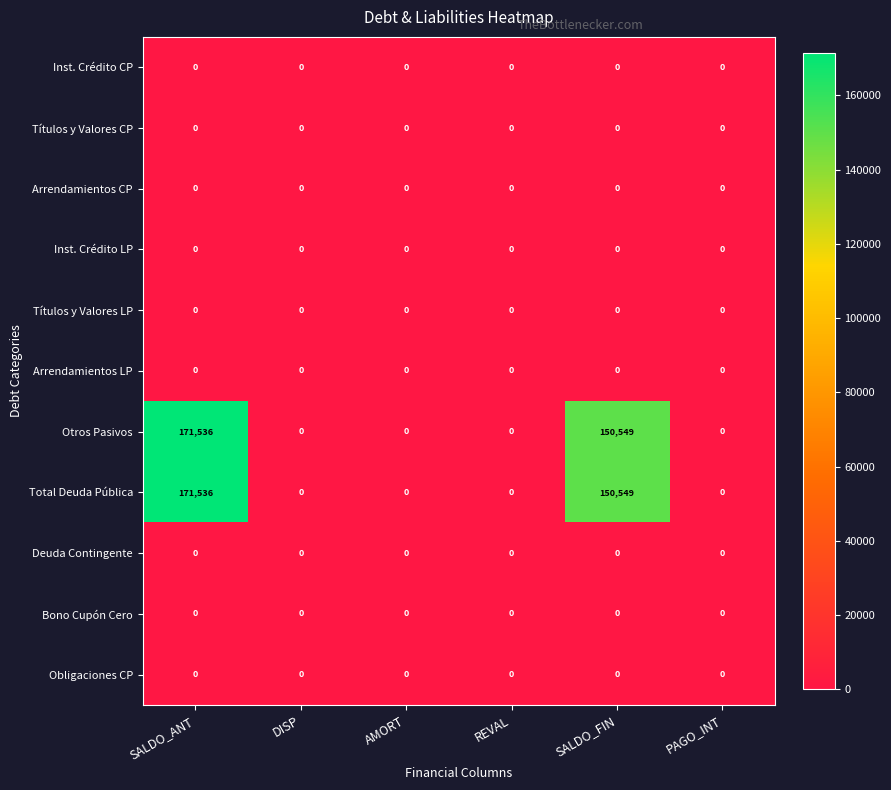

Where is Total Deuda Pública nearest to the value 85768?

SALDO_FIN